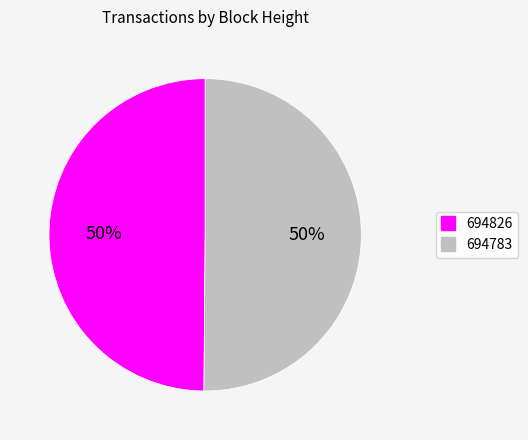

Is the sum of 694826 and 694783 greater than half?

Yes